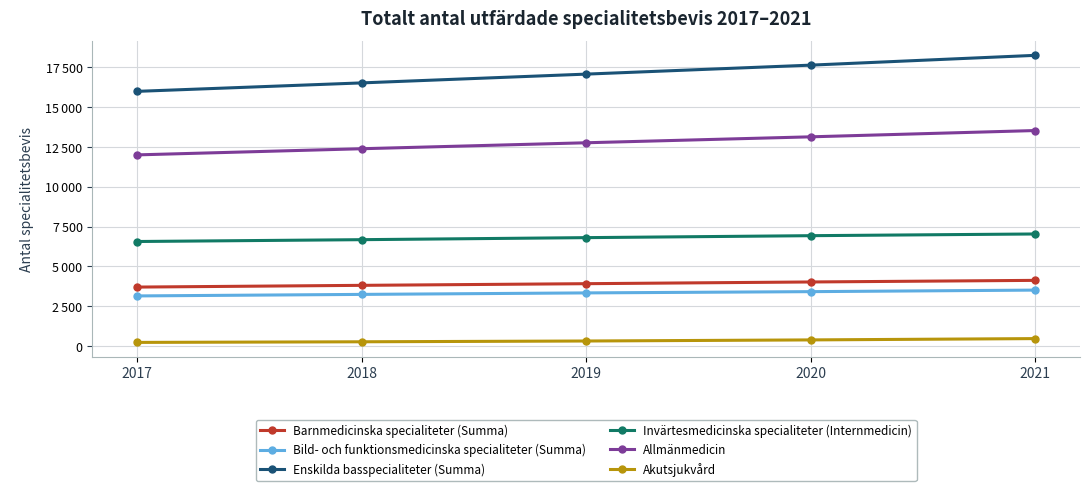

What is the difference between the maximum and minimum values in the Allmänmedicin series?

1529